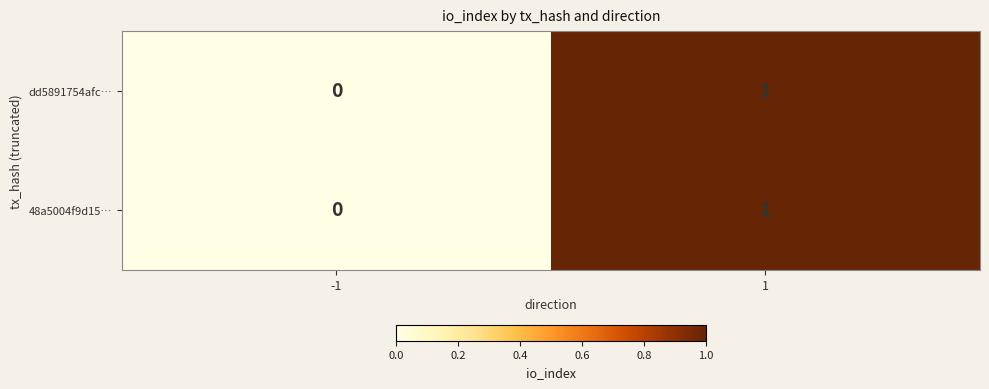

Is it true that dd5891754afc… equals 1 at -1?

False